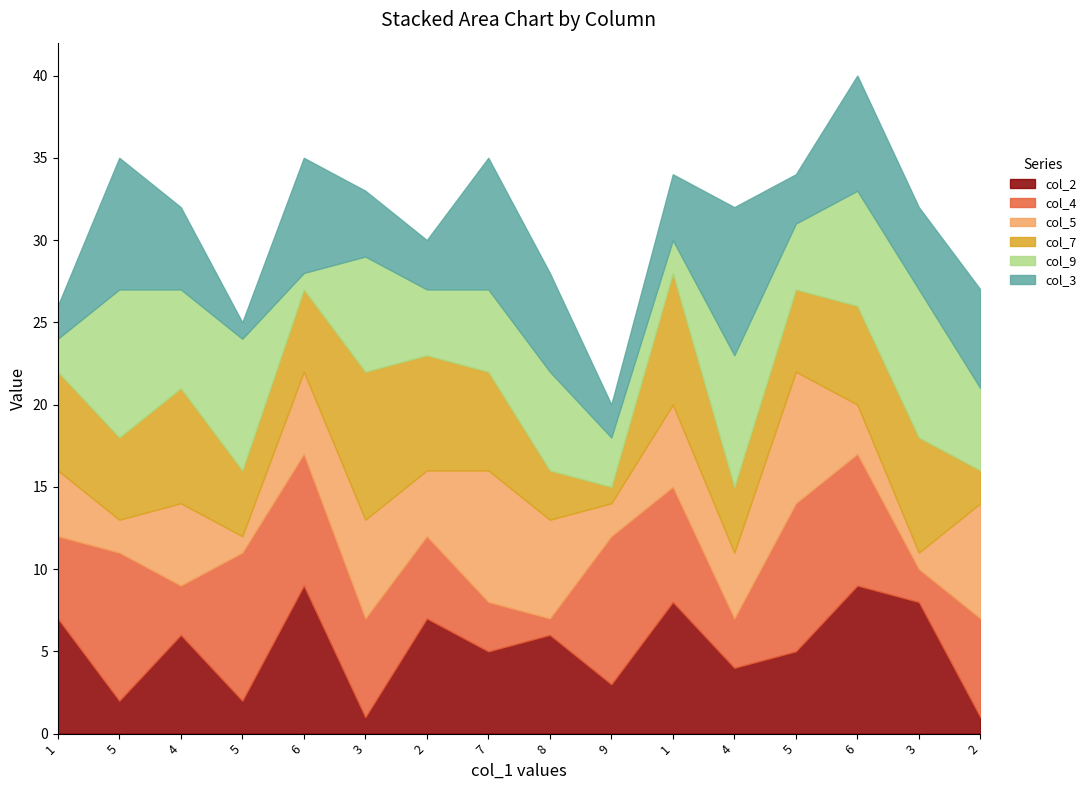

True or false: col_9 has a value of 4 at 2.

True